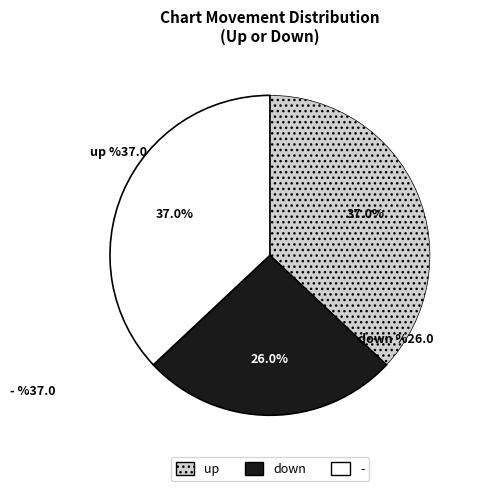

How many slices are in this pie chart?

3